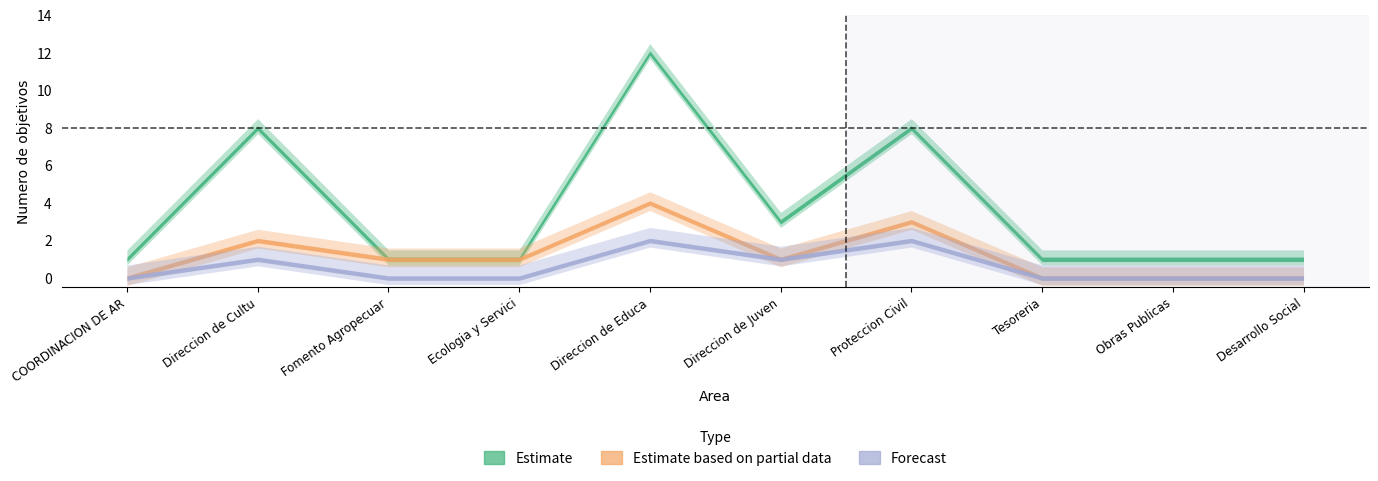

At which label does Forecast reach its peak?

Direccion de Educacion